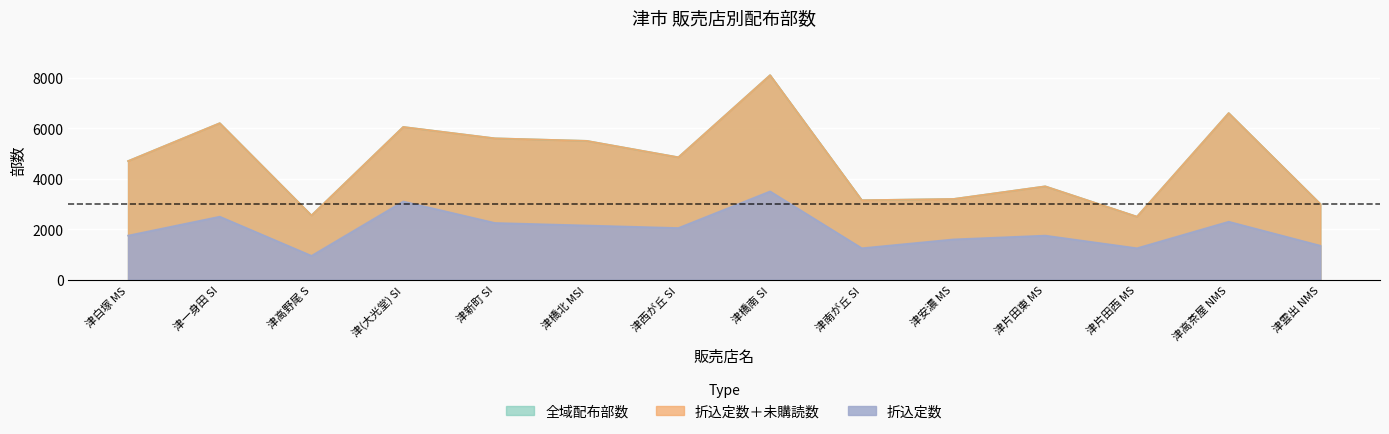

What is the difference between the 折込定数 values at 津新町 SI and 津一身田 SI?

250